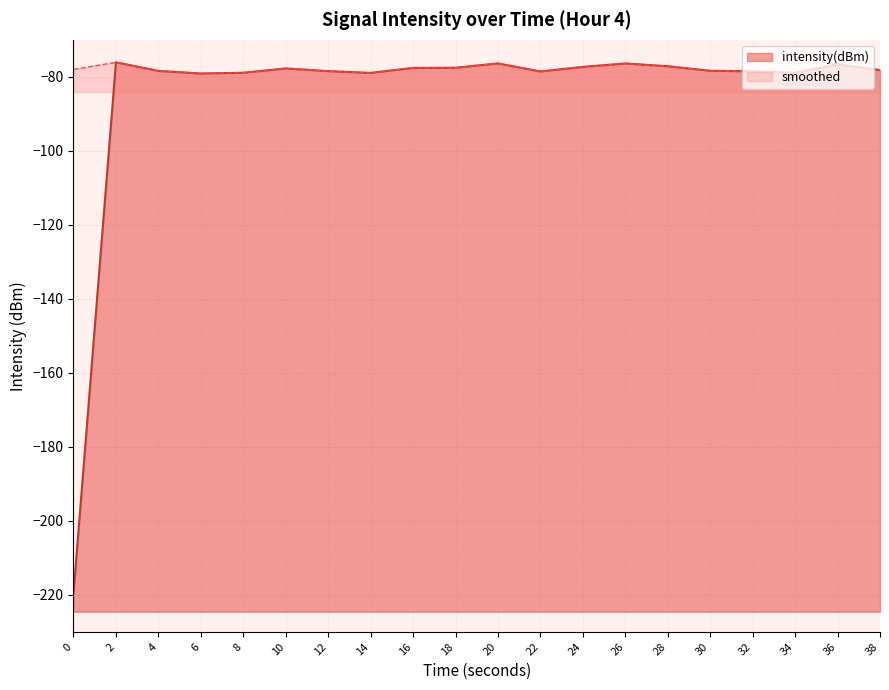

Rank the categories by value from lowest to highest.

0, 6, 14, 34, 8, 22, 32, 12, 4, 30, 38, 10, 16, 18, 24, 28, 36, 26, 20, 2